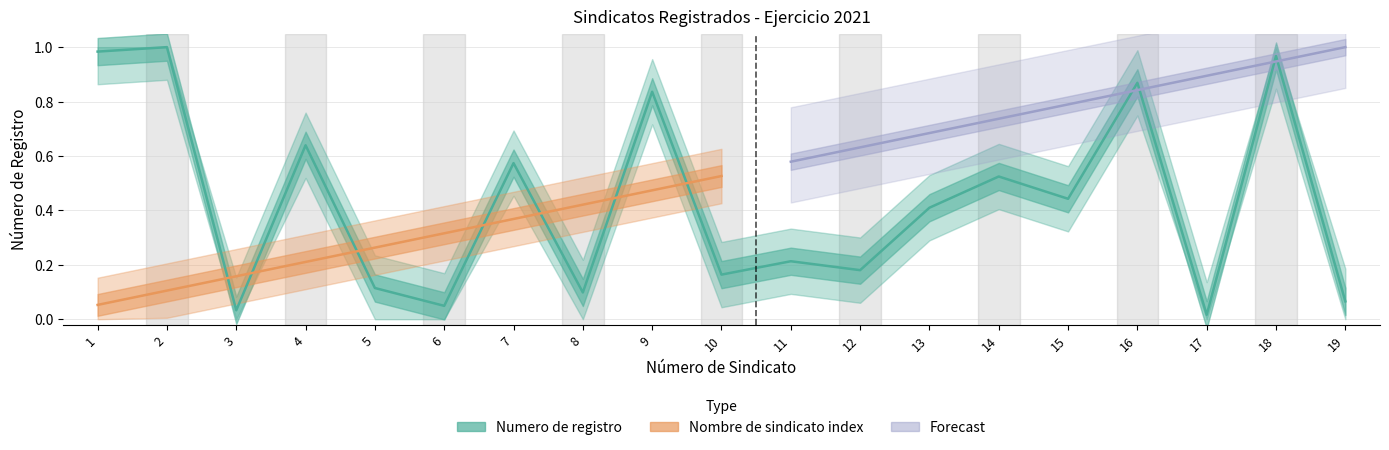

At which category does the data reach its first local valley?

3